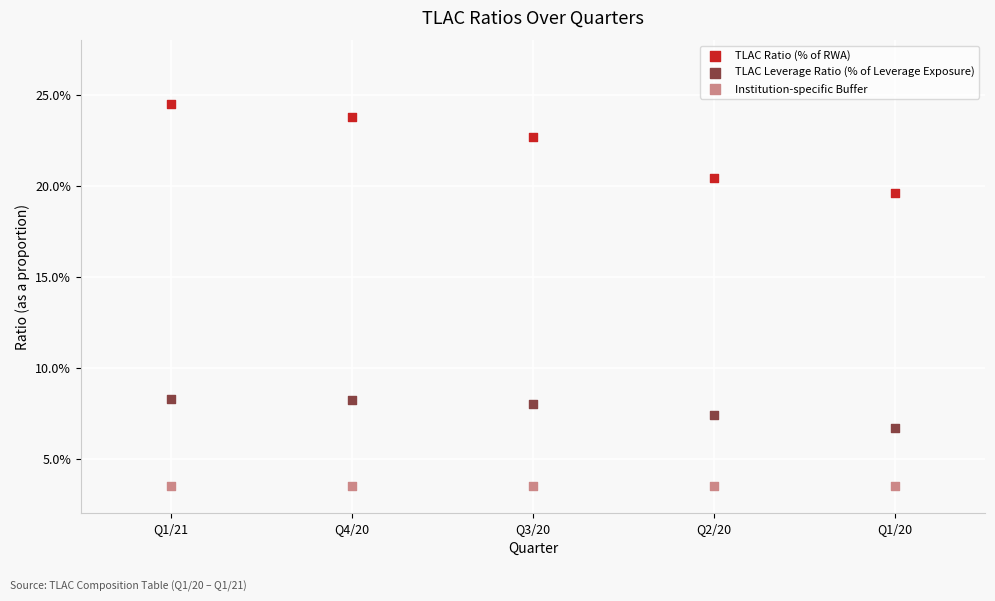

Which series reaches the minimum Y coordinate?

Institution-specific Buffer